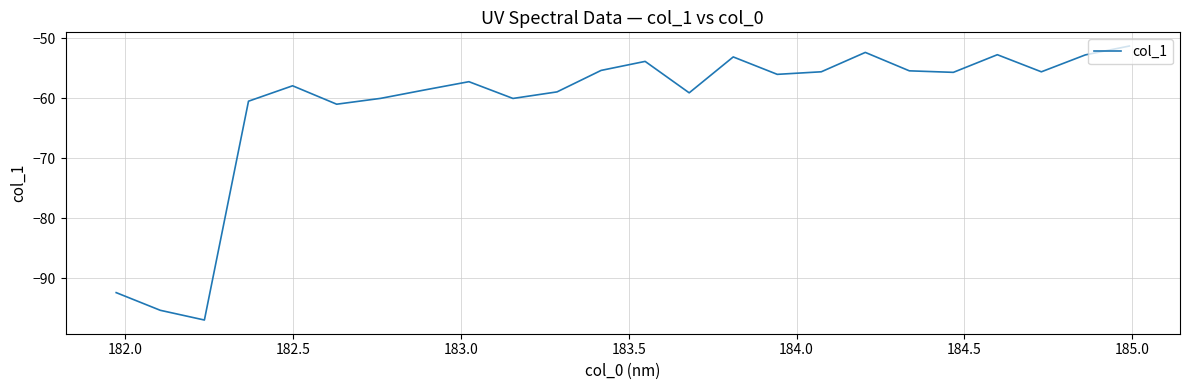

What is the minimum value shown in the chart?

-97.0